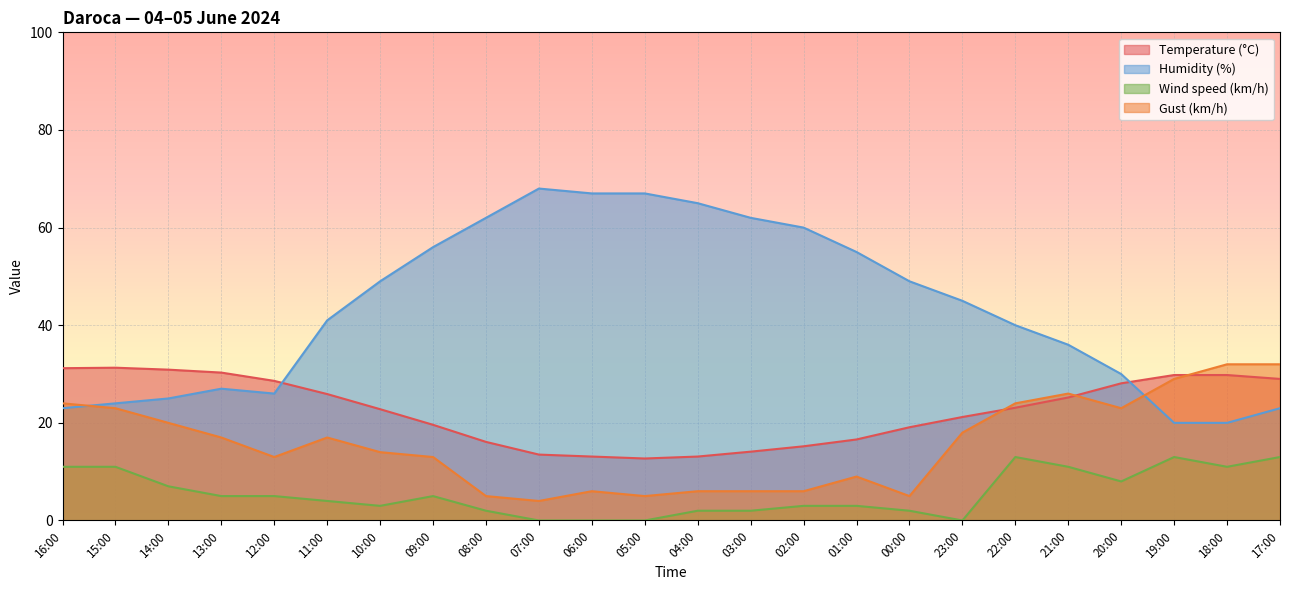

What is the difference between the second highest and second lowest values in the Gust (km/h) series?

27.0